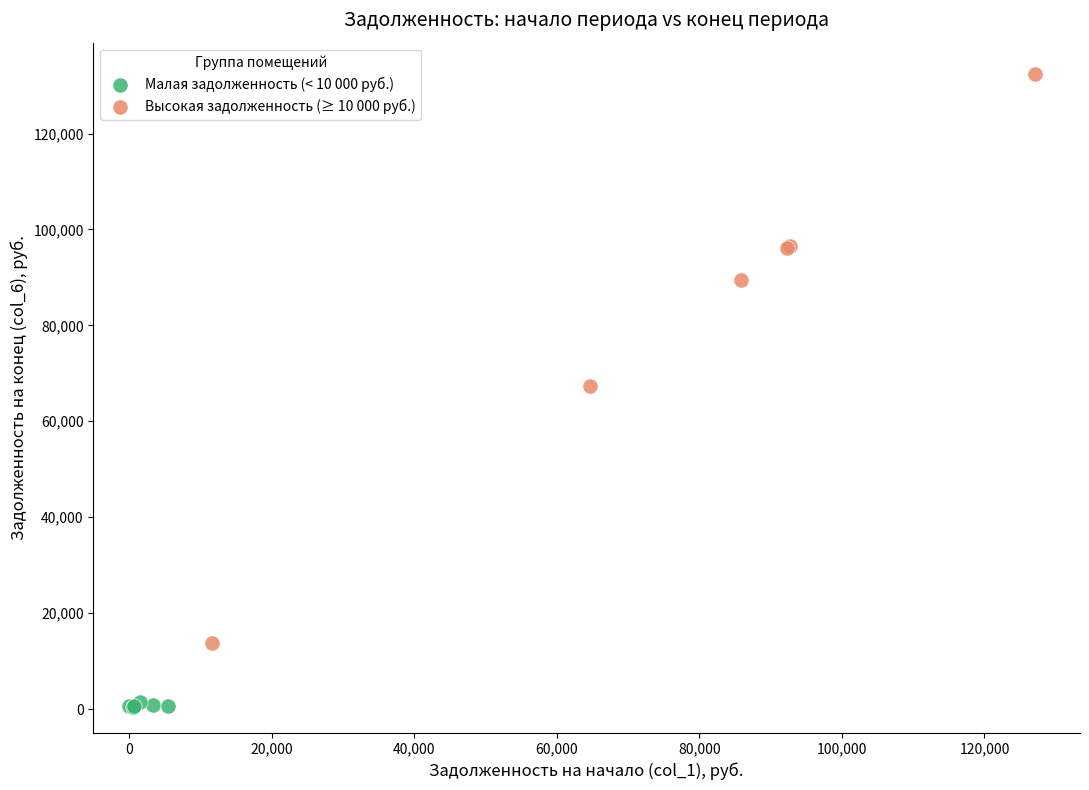

Which series has the largest Y range (max minus min)?

Высокая задолженность (≥ 10 000 руб.)